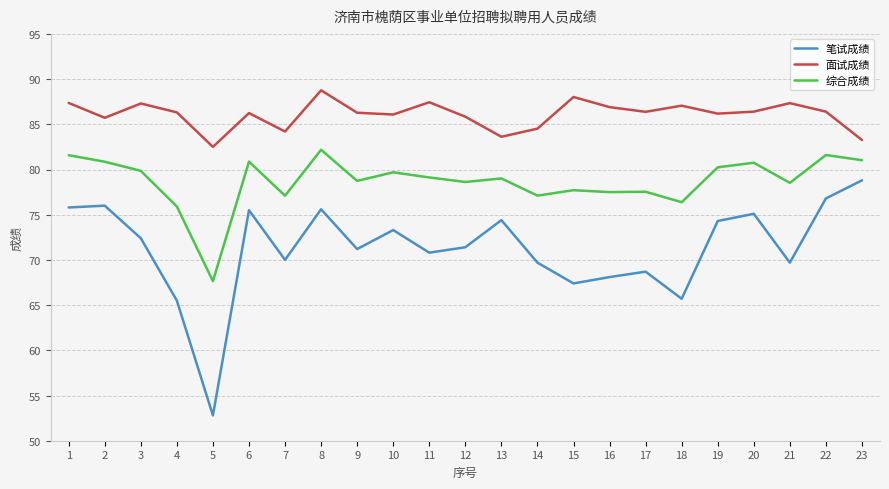

What is the difference between the second highest and second lowest values in the 笔试成绩 series?

11.3